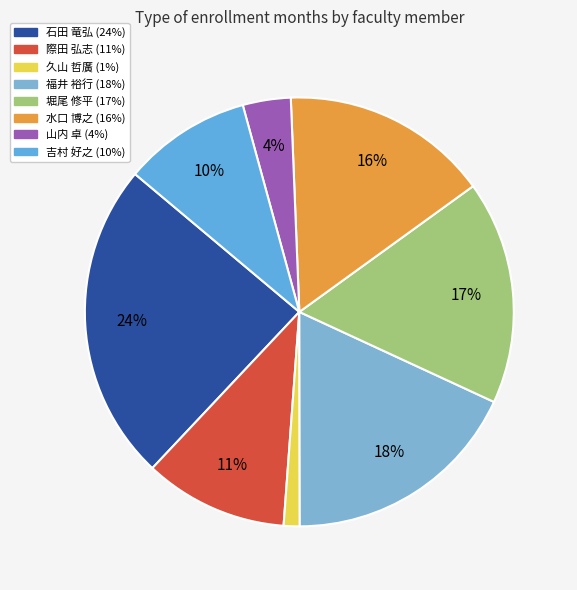

The 石田 竜弘 slice represents 38% of the pie. True or false?

False